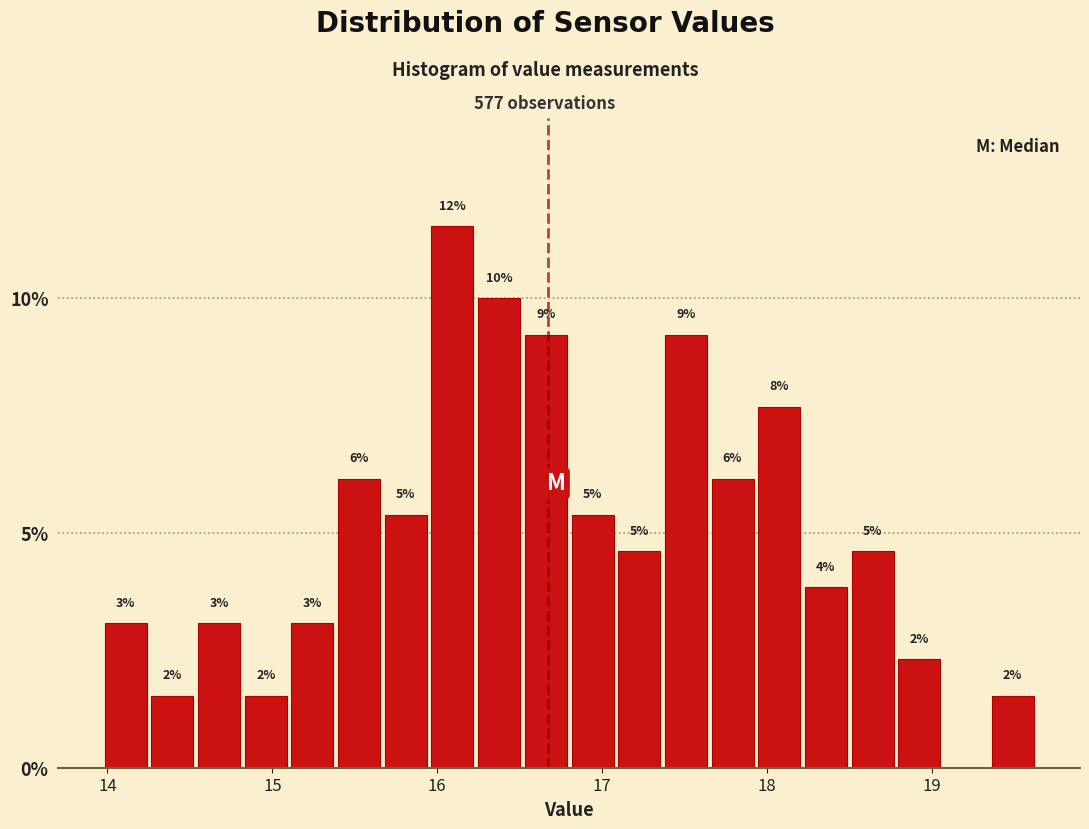

Around what value on the x-axis is the tallest bar? Give the approximate position of its centre, as read against the axis.

16.1